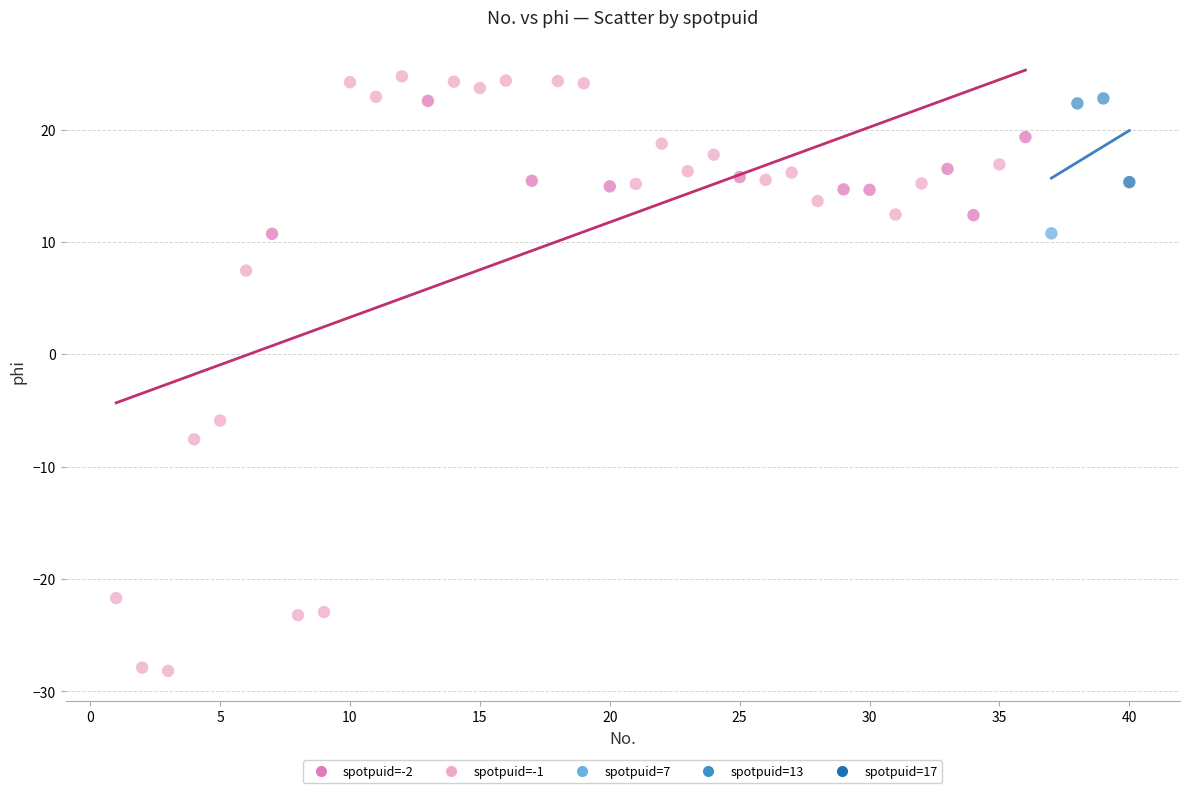

Which series reaches the maximum Y coordinate?

spotpuid=-1